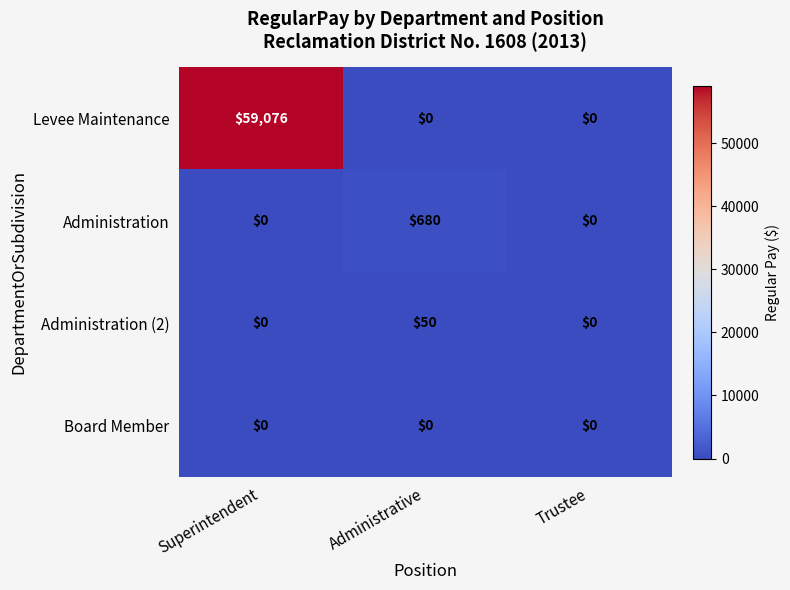

What is the greatest value displayed?

59076